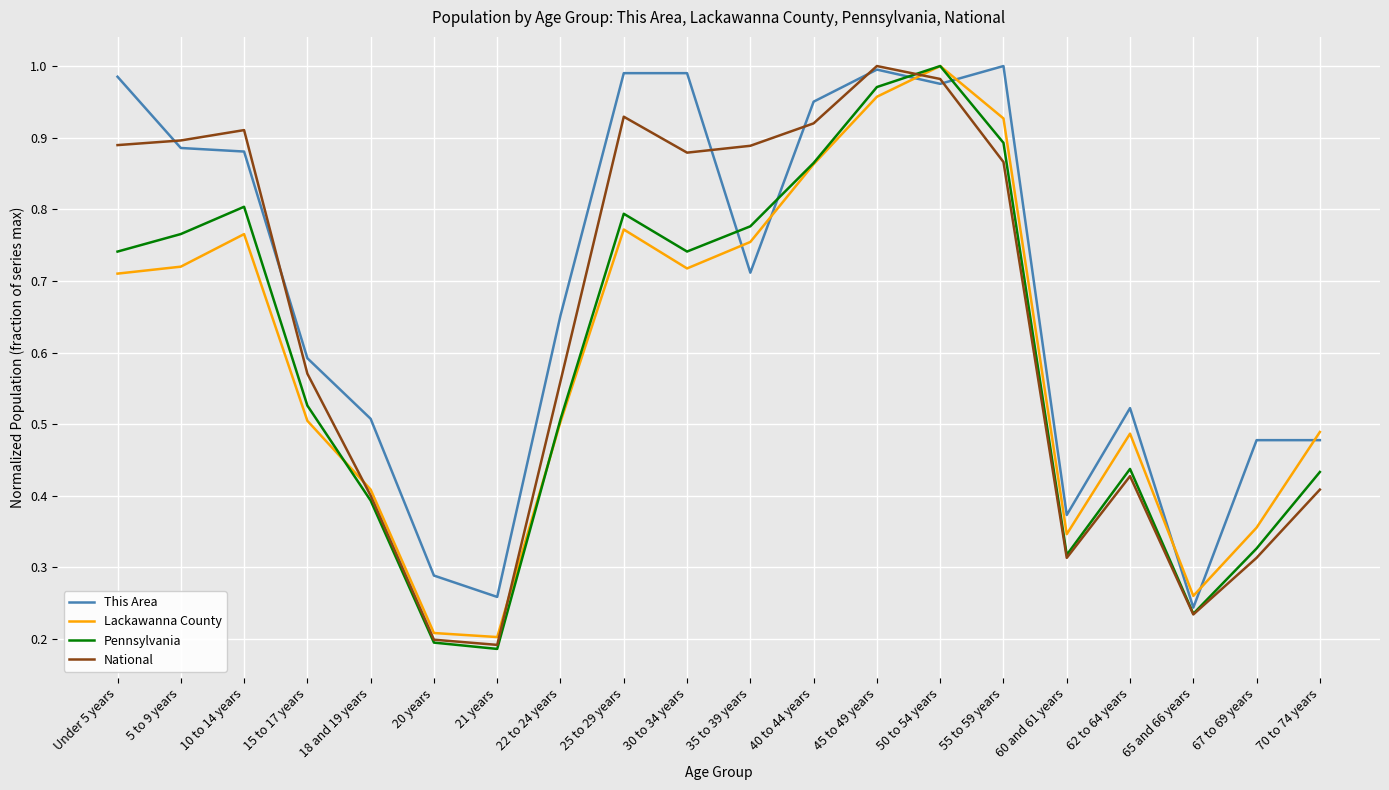

The Pennsylvania series shows 0.2 at 65 and 66 years. True or false?

True